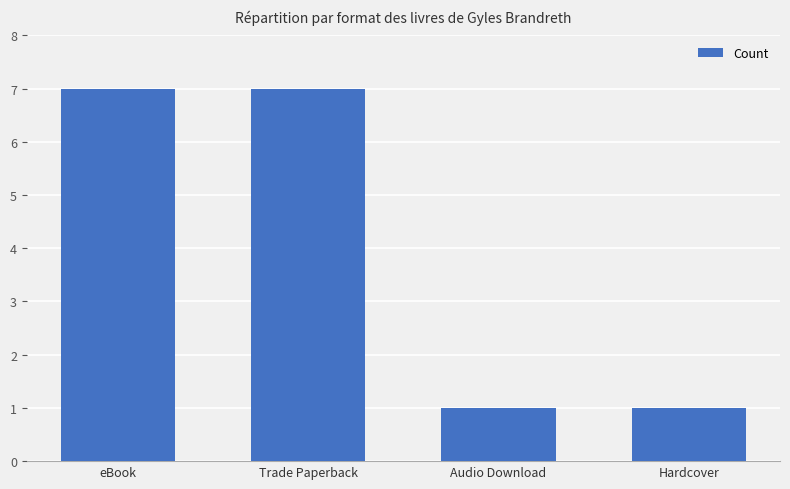

The chart shows a value of 0 at Hardcover. True or false?

False